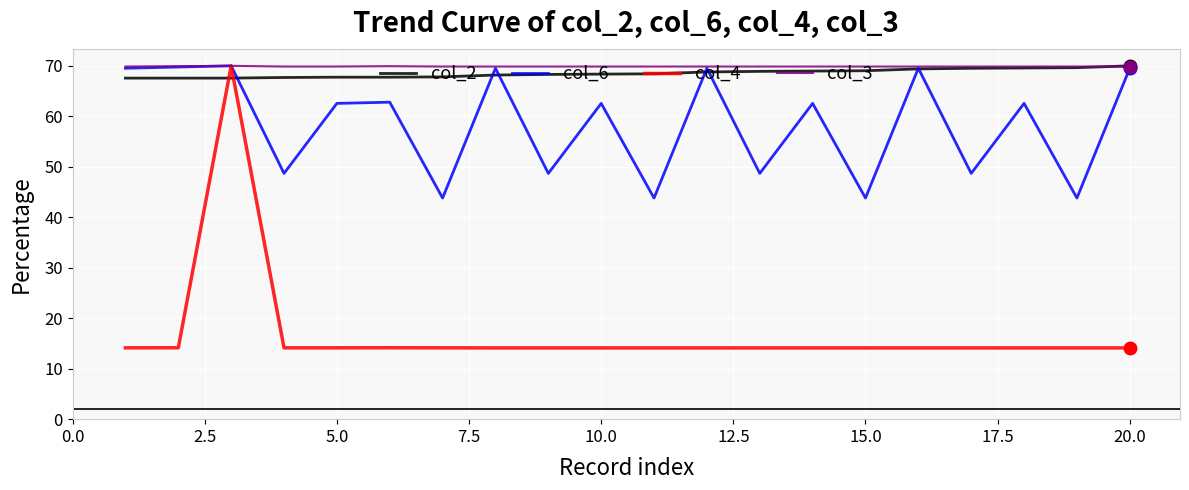

True or false: col_4 and col_2 intersect in this chart.

True